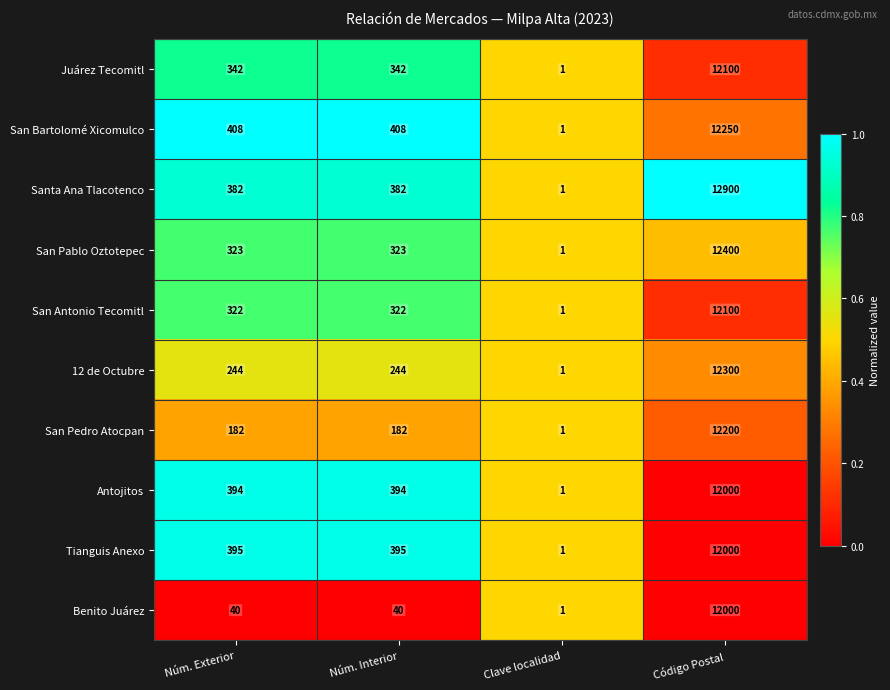

What is the difference between the San Antonio Tecomitl values at Núm. Exterior and Clave localidad?

321